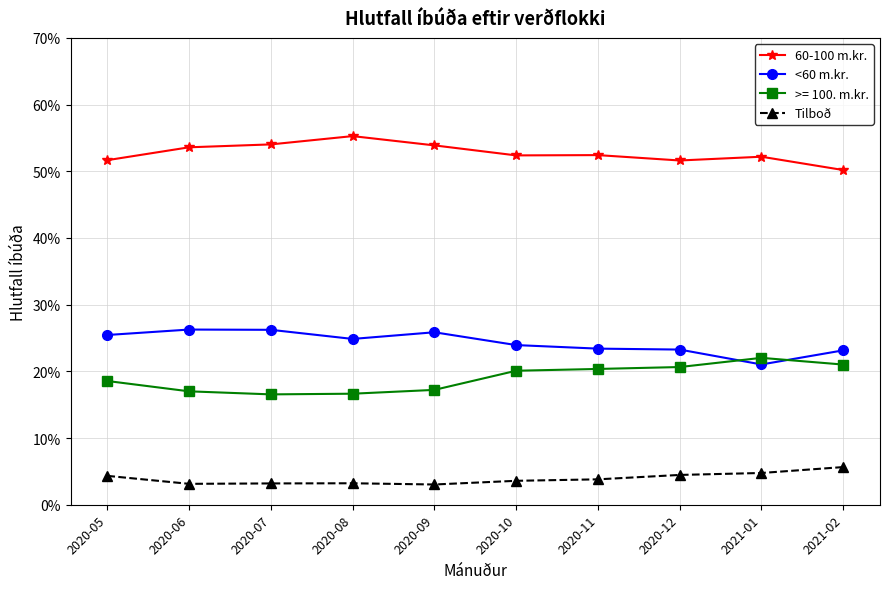

What value does the <60 m.kr. series have at 2020-05?

0.3